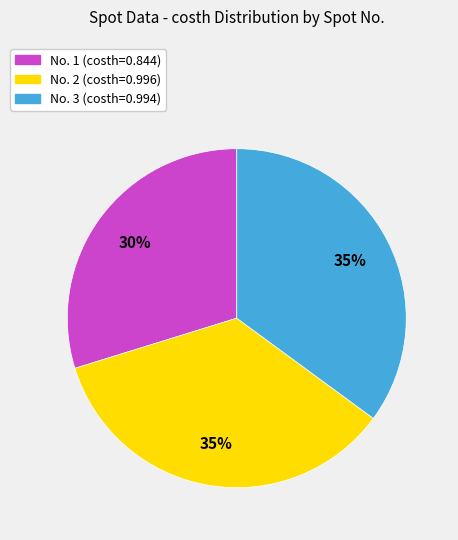

What is the smallest slice in the pie chart?

No. 1 (costh=0.844)